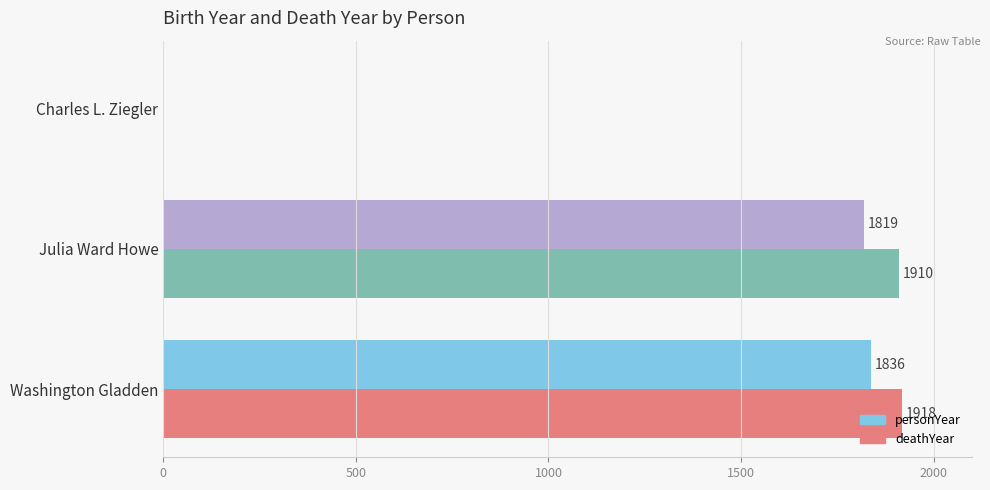

How many values in deathYear are above zero?

2